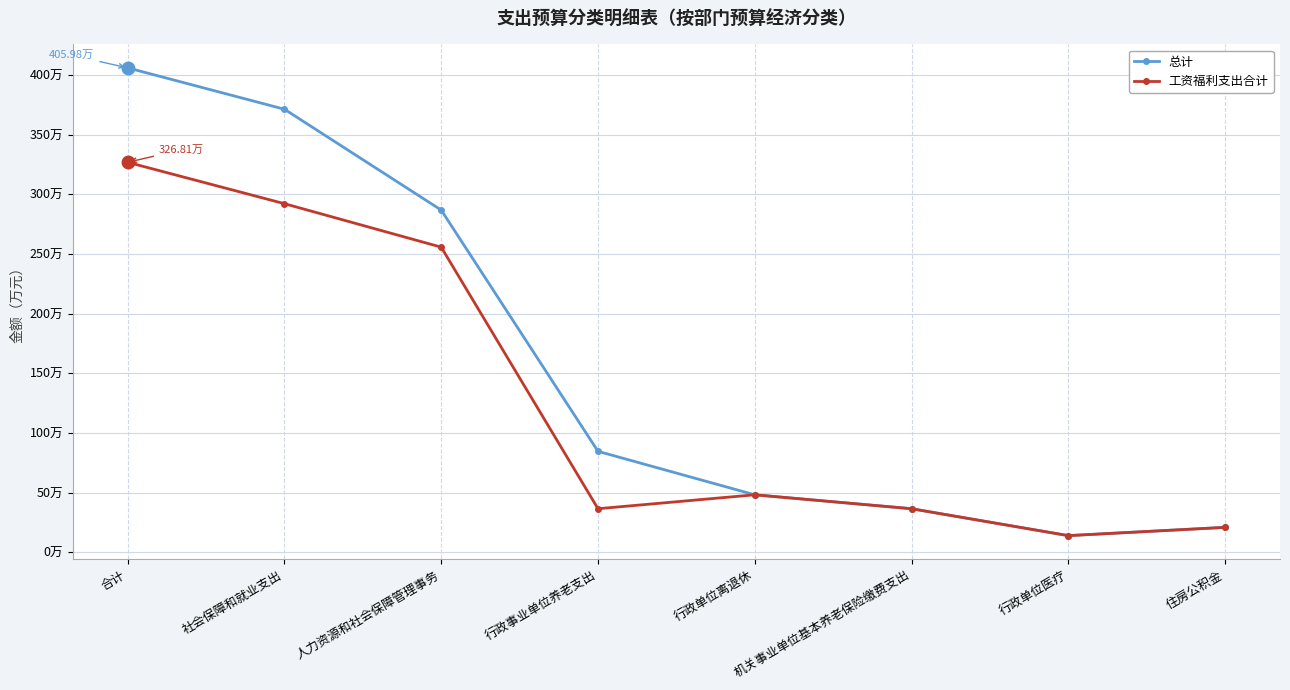

What is the label of the 2nd point from the right?

行政单位医疗